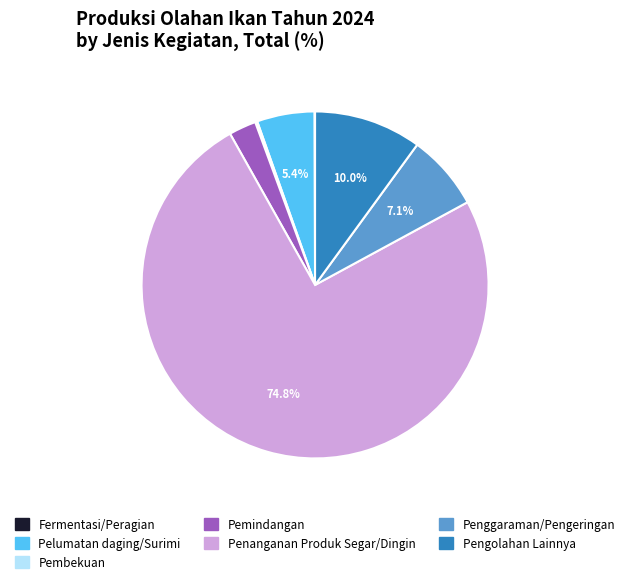

Which slice is the largest?

Penanganan Produk Segar/Dingin